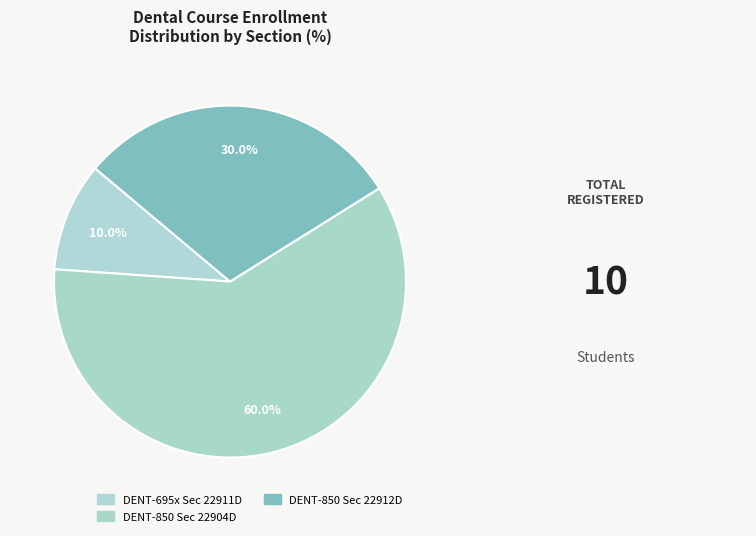

How many slices are in this pie chart?

3